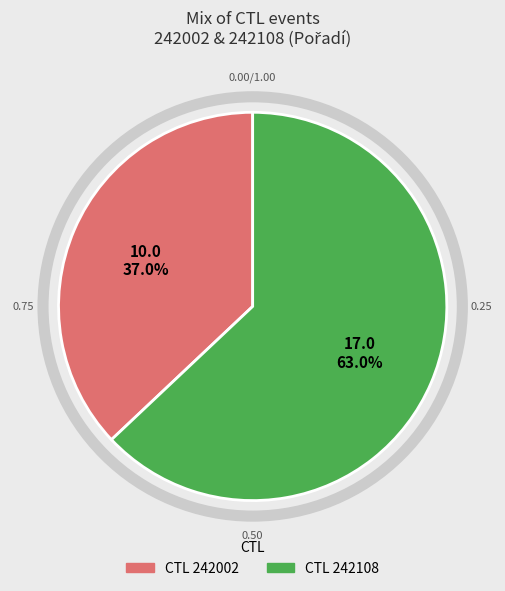

Is there a majority slice in this chart?

Yes